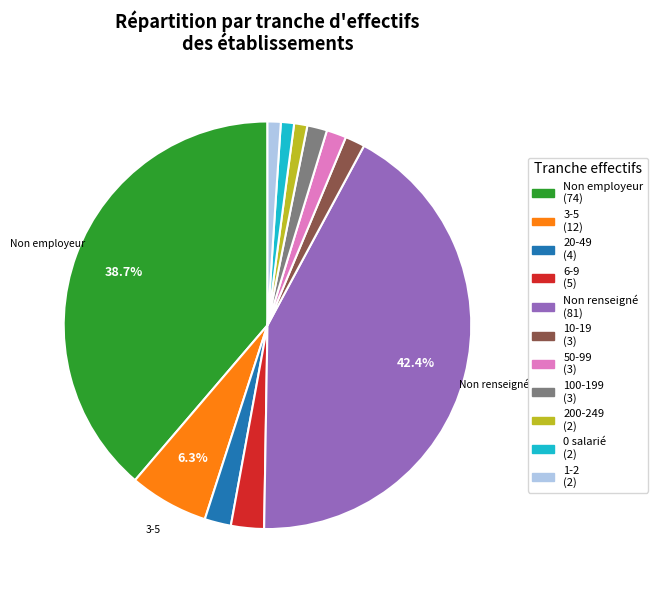

Is there a majority slice in this chart?

No